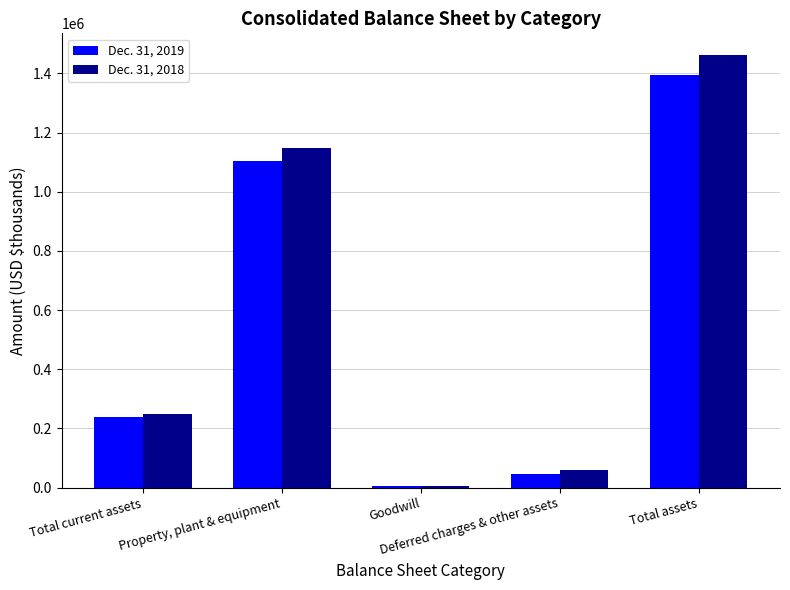

The value of Dec. 31, 2019 at Total assets is 1393456. True or false?

True